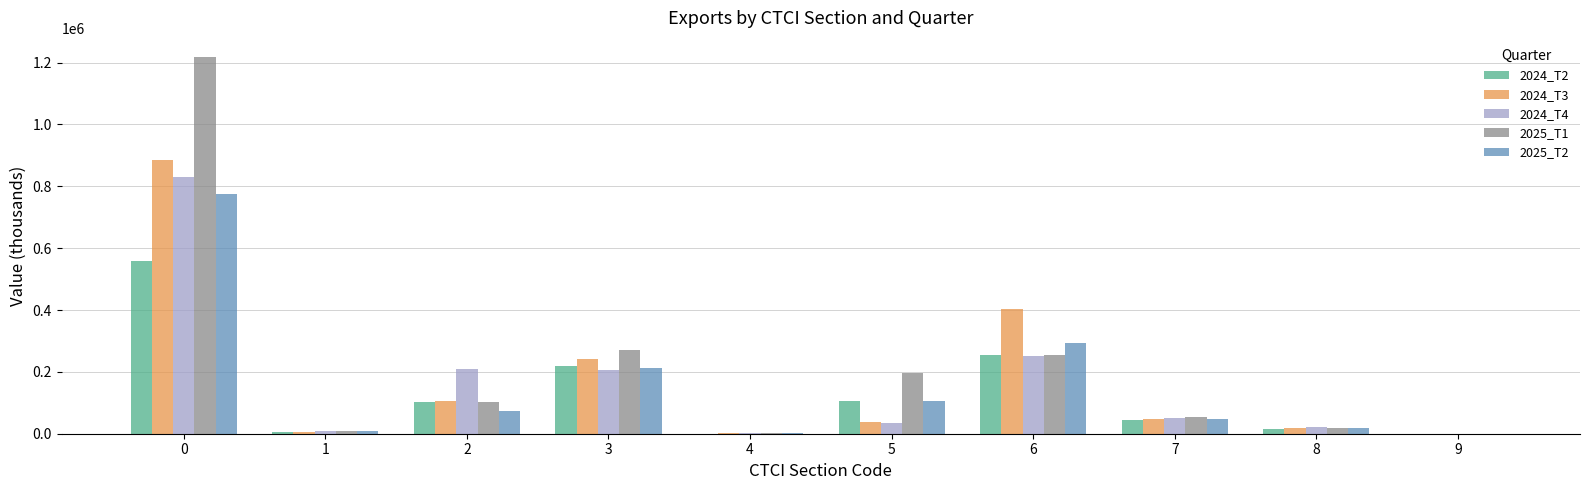

What is the maximum value for 2025_T2?

776711.9